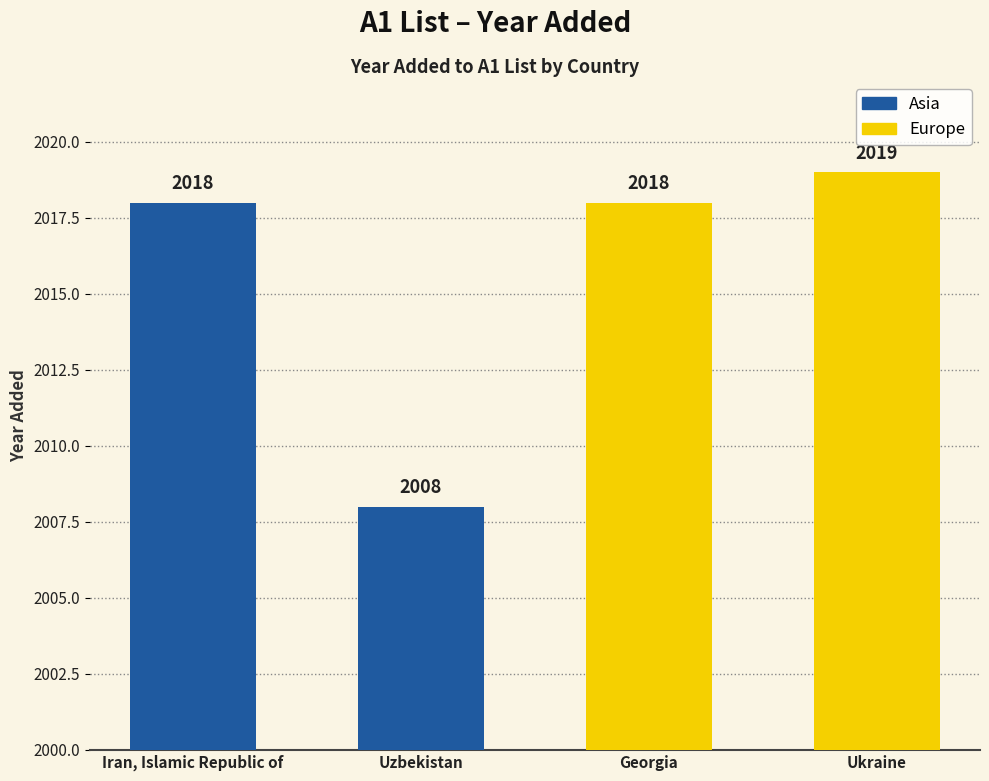

At which category does the chart reach its minimum across all series?

Uzbekistan